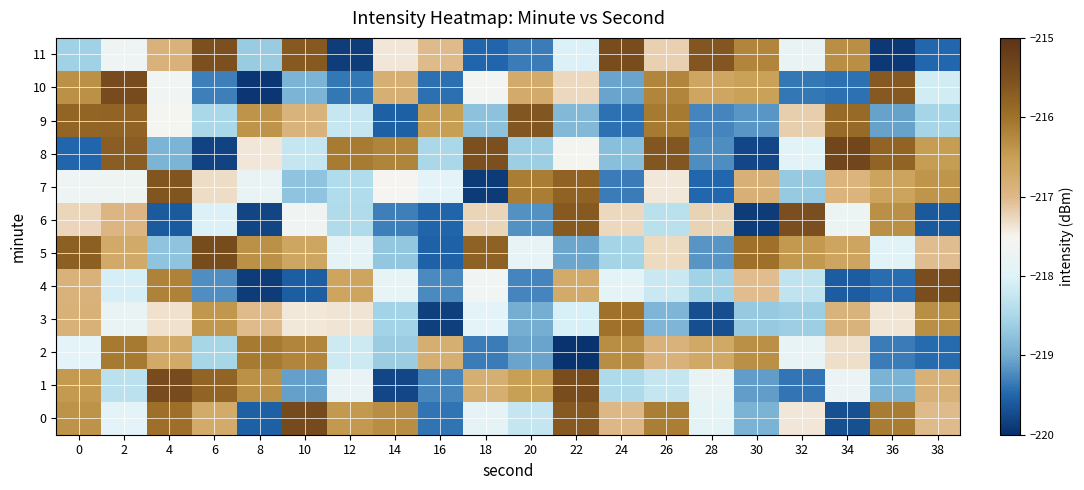

How many categories are shown in the chart?

20